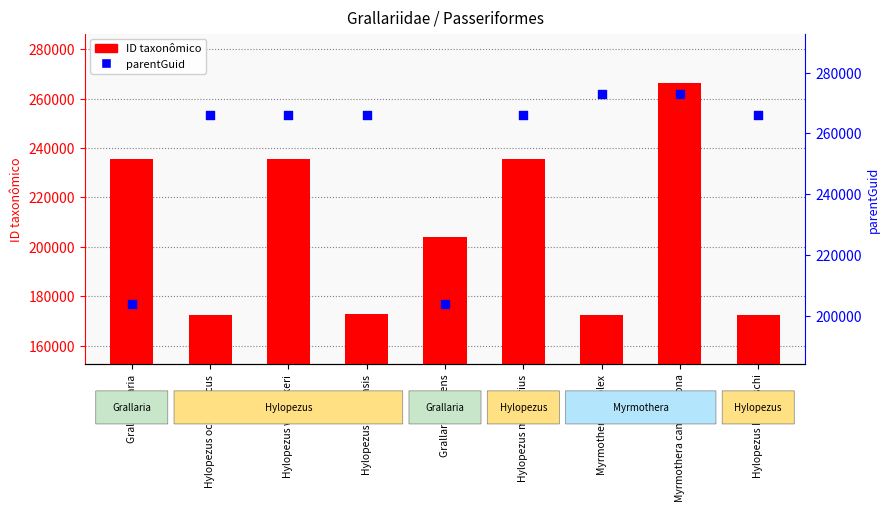

Which series has the largest total across all categories?

parentGuid